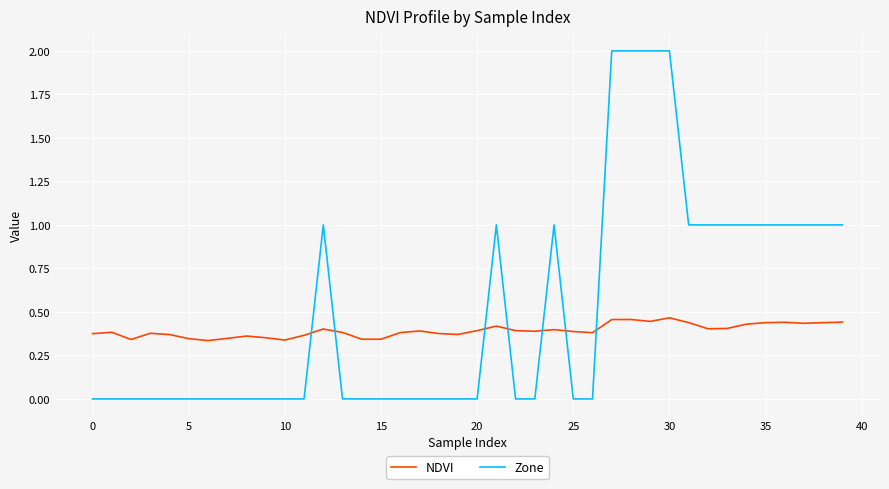

What is the maximum value shown in the chart?

2.0